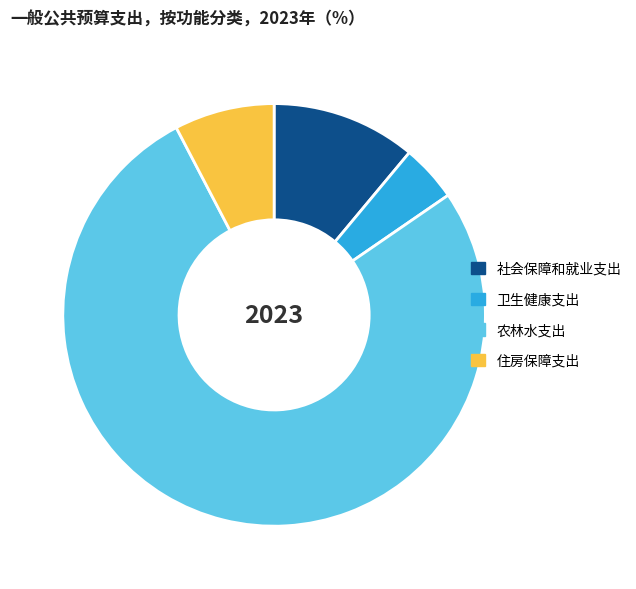

Which category has the biggest portion of the pie?

农林水支出